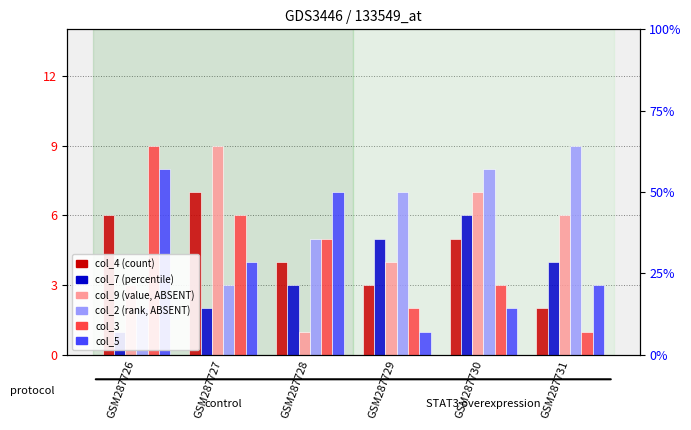

At which category does the chart reach its peak across all series?

GSM287727